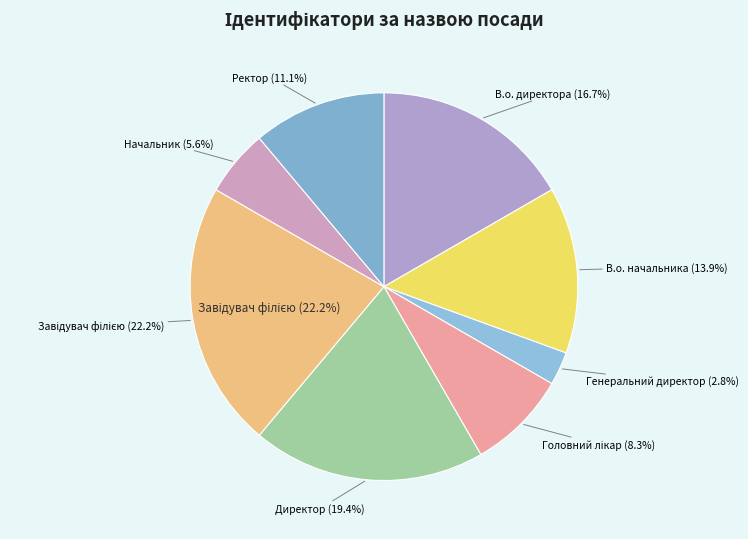

What percentage is the В.о. директора slice, to the nearest percent?

17%